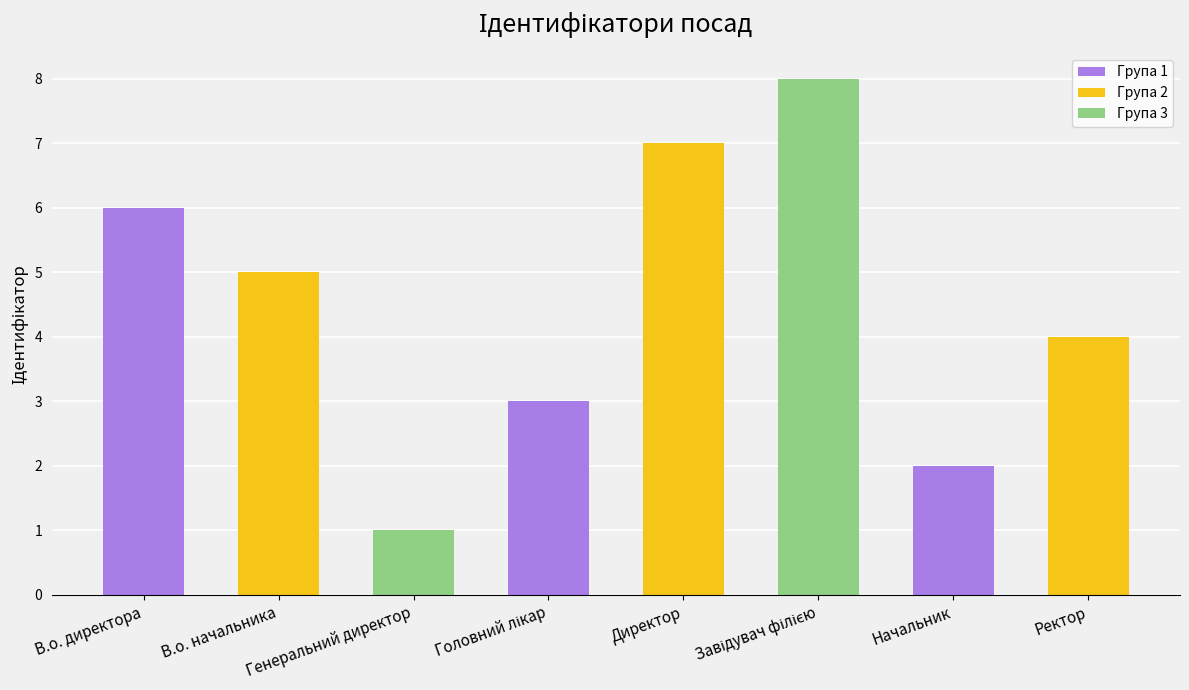

How many data points are less than 5?

4